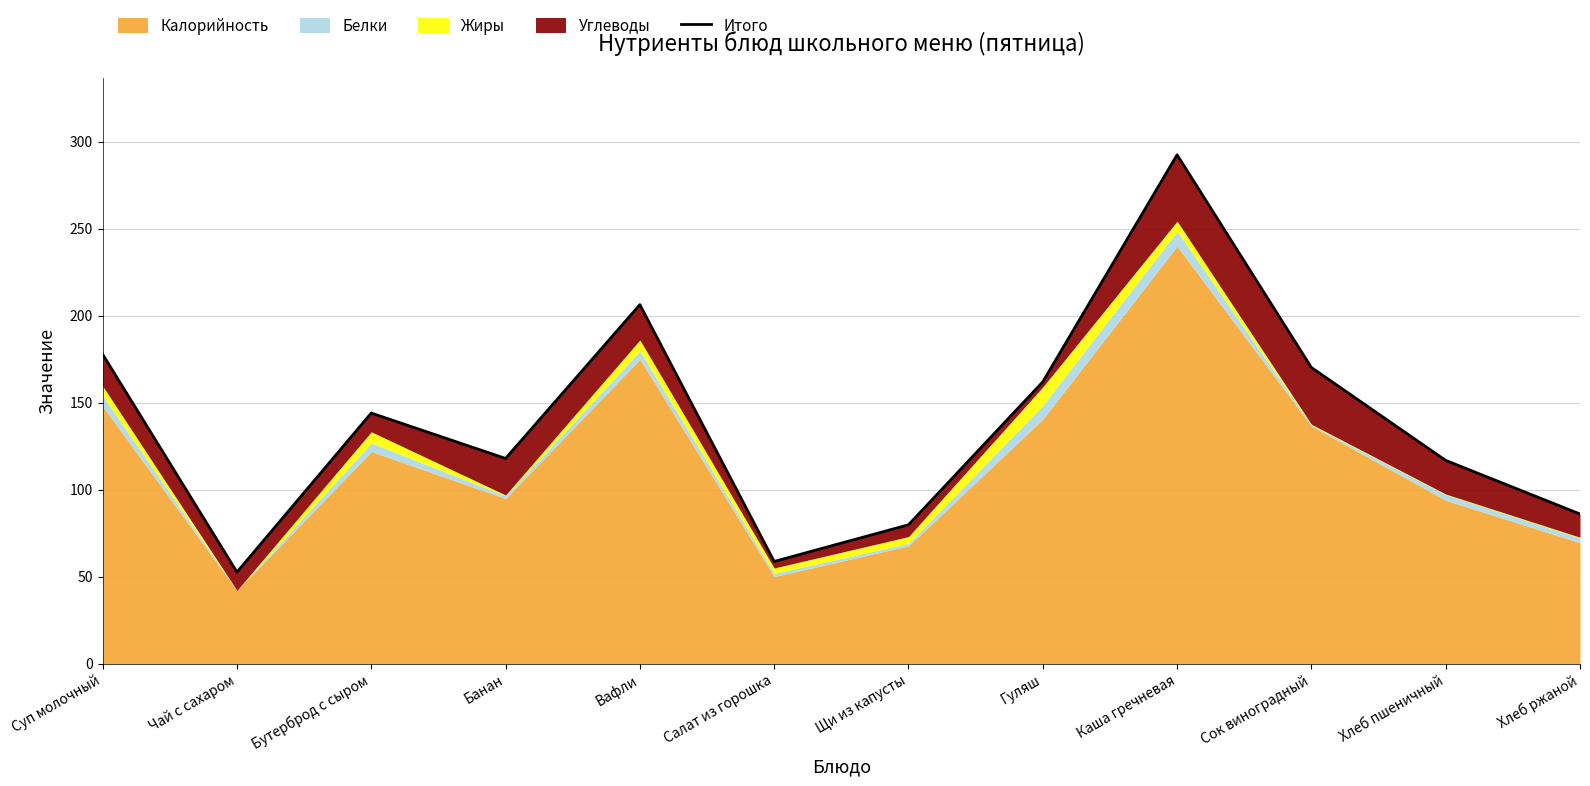

What is the minimum value shown in the chart?

52.7